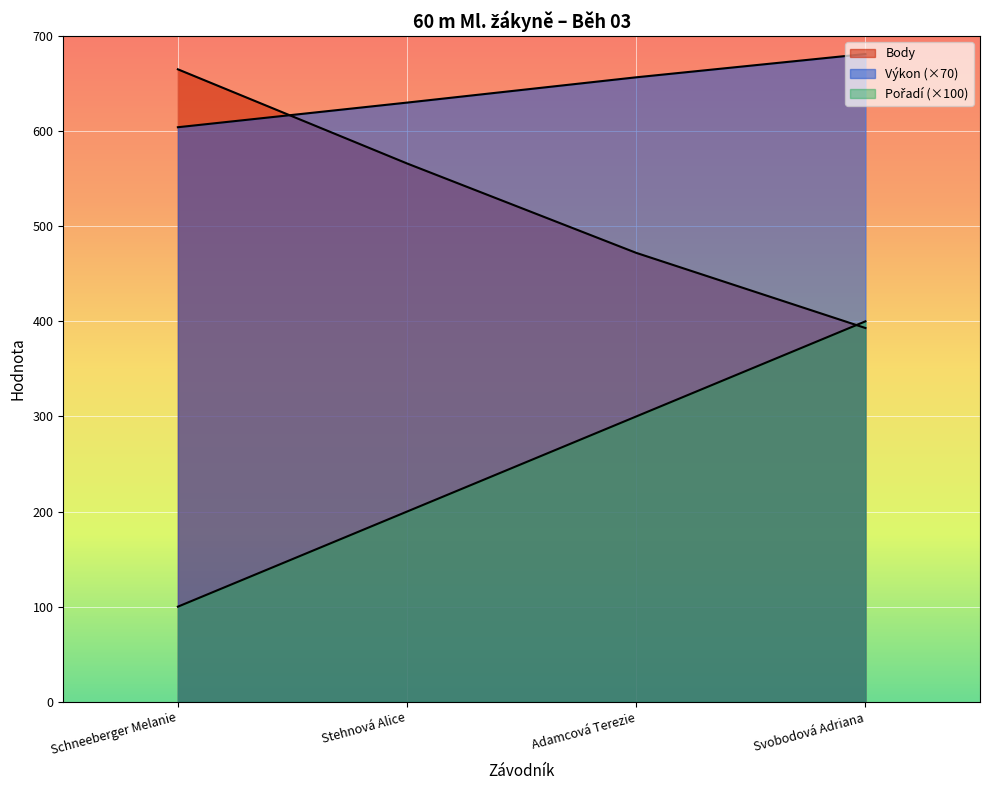

Which category has the highest value in the Pořadí series?

Svobodová Adriana